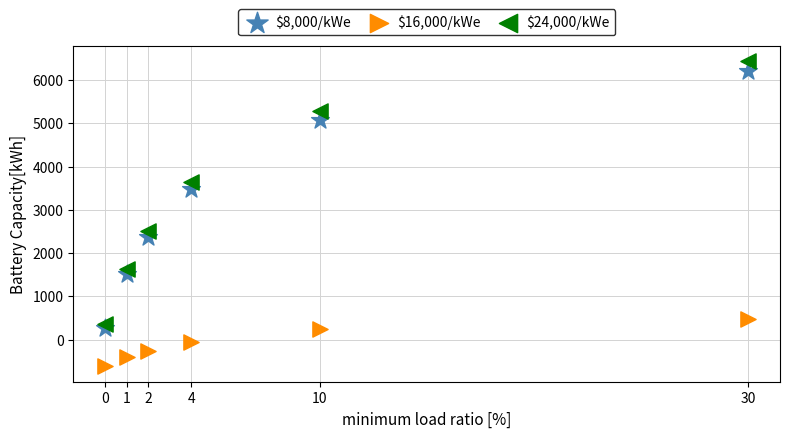

Which series reaches the minimum Y coordinate?

$16,000/kWe